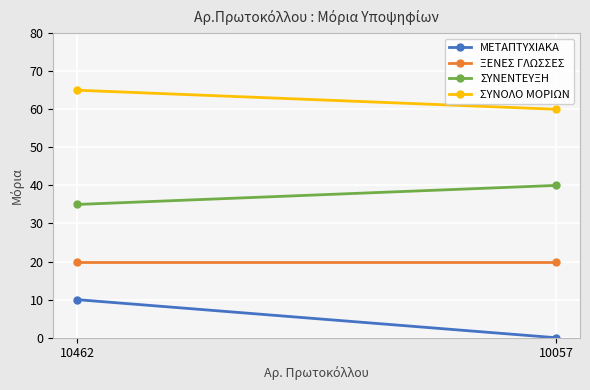

What is the total value across all series at 10462?

130